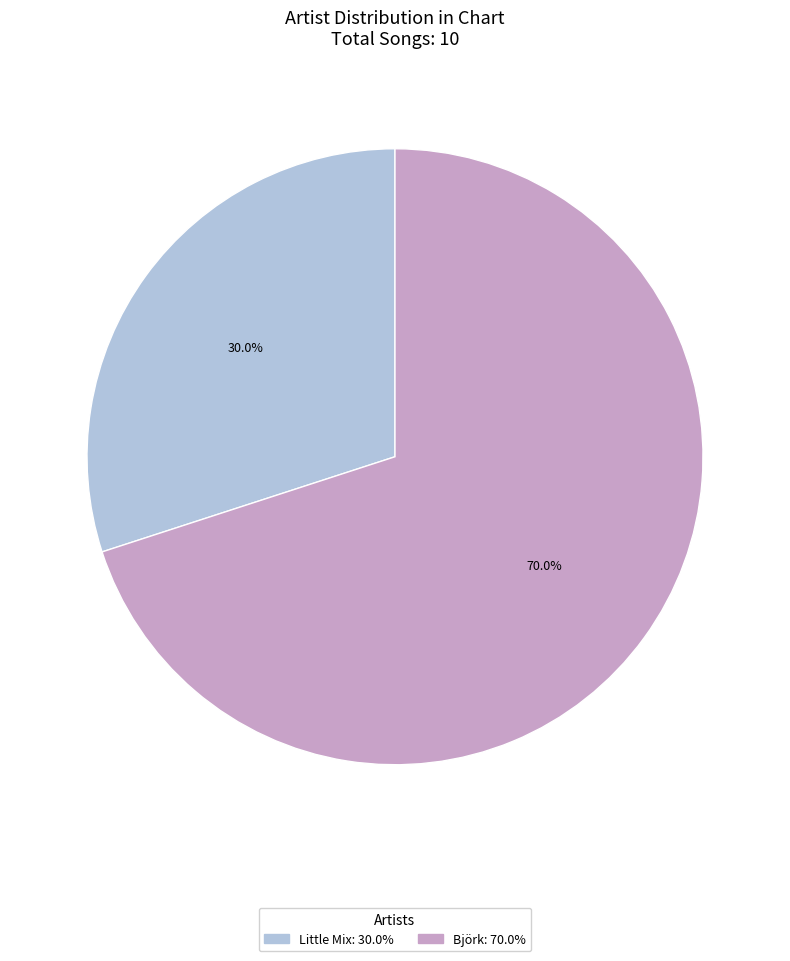

Is it true that Björk is 70% of the pie?

True